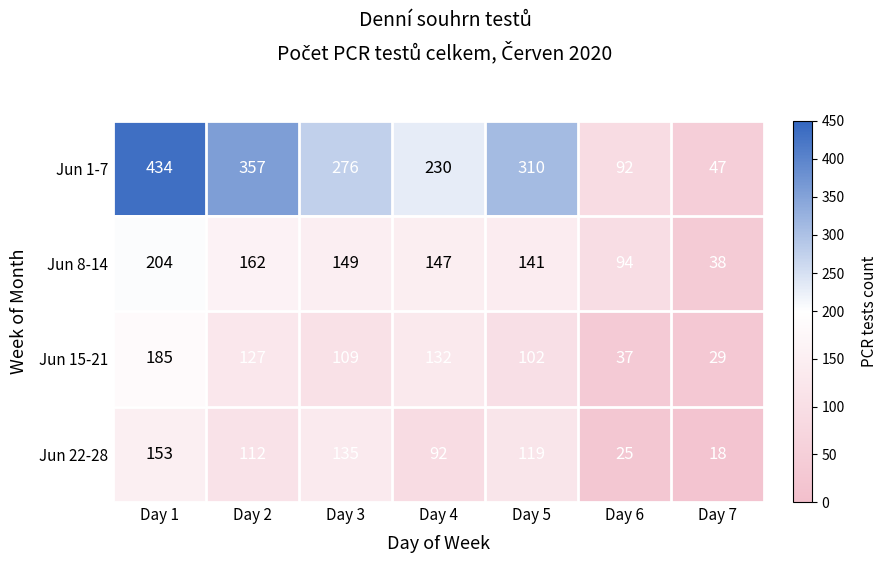

At which category does the chart reach its minimum across all series?

Day 7